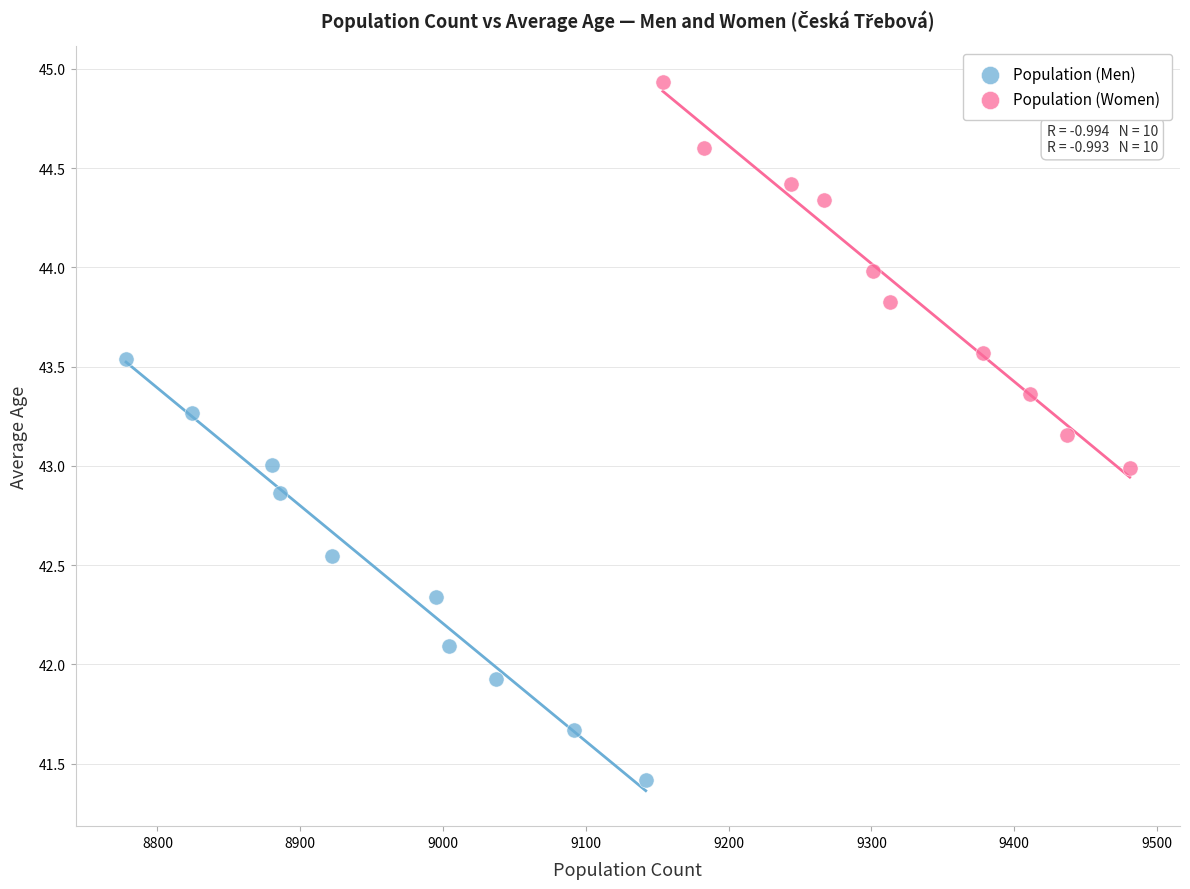

Which series contains the lowest Y value?

Population (Men)